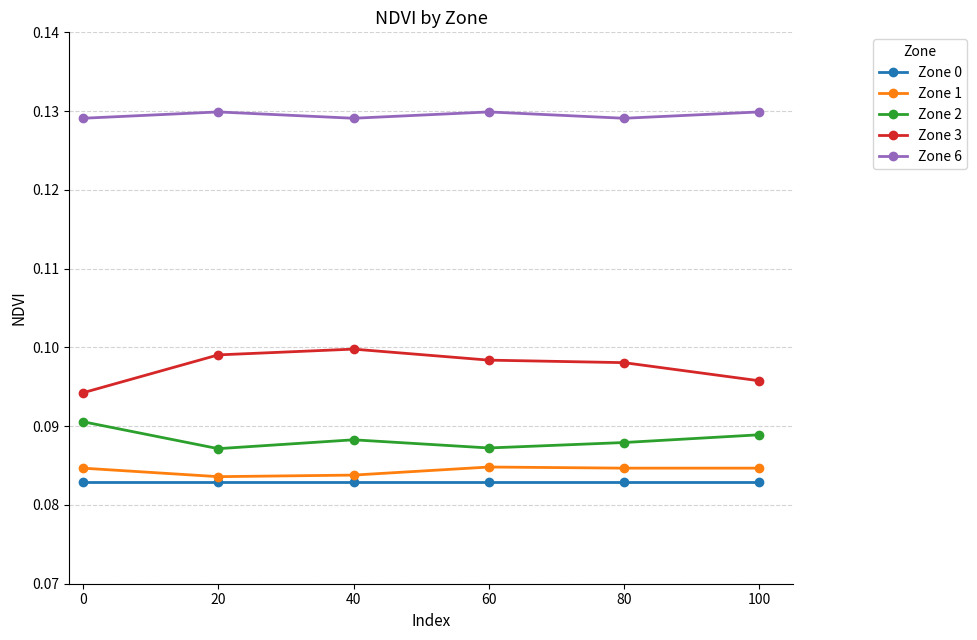

What is the total value across all series at 20?

0.5